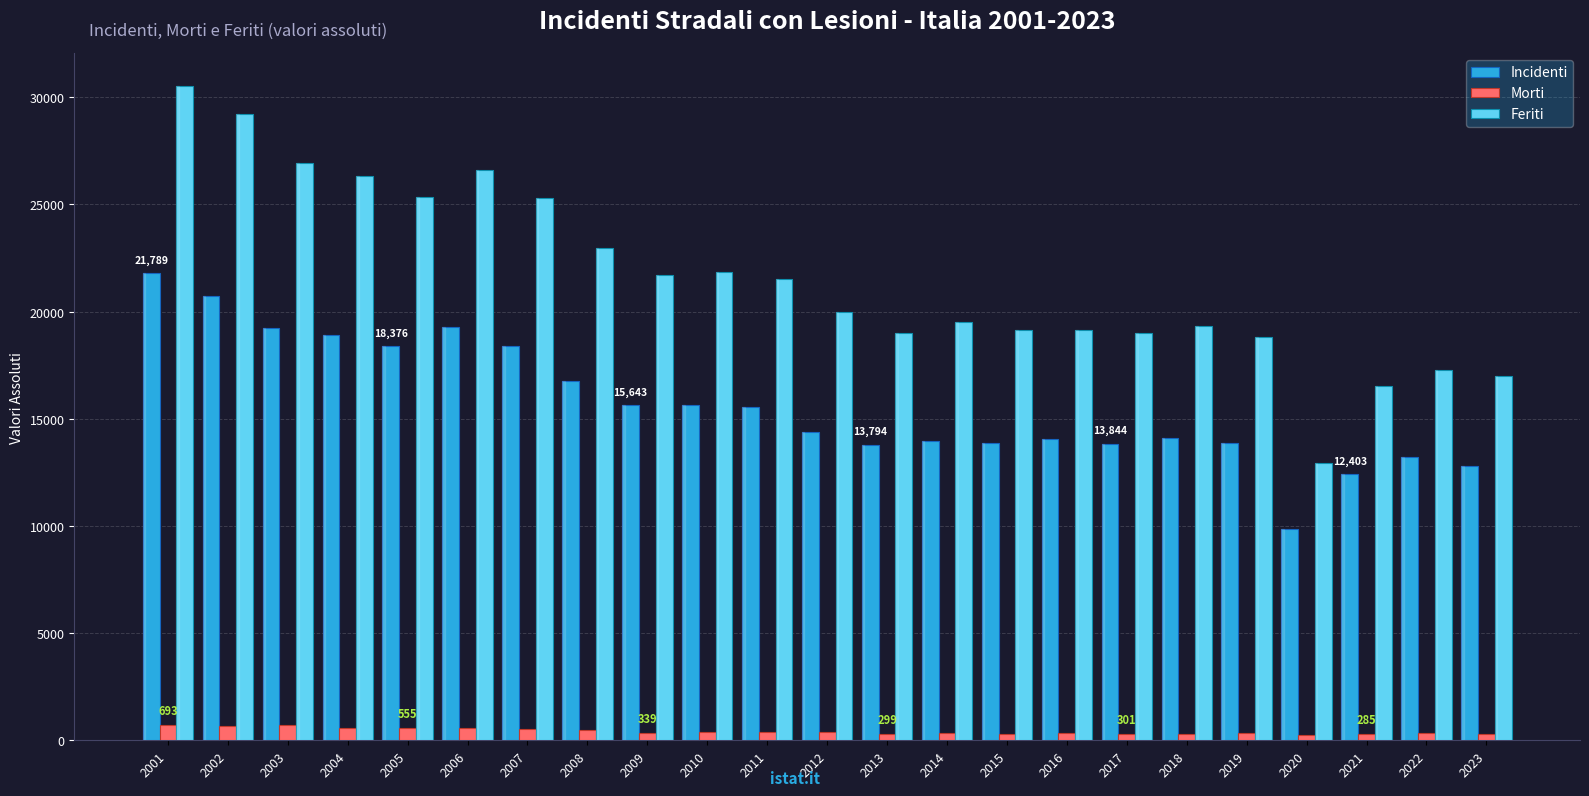

How many bars are there in total?

69